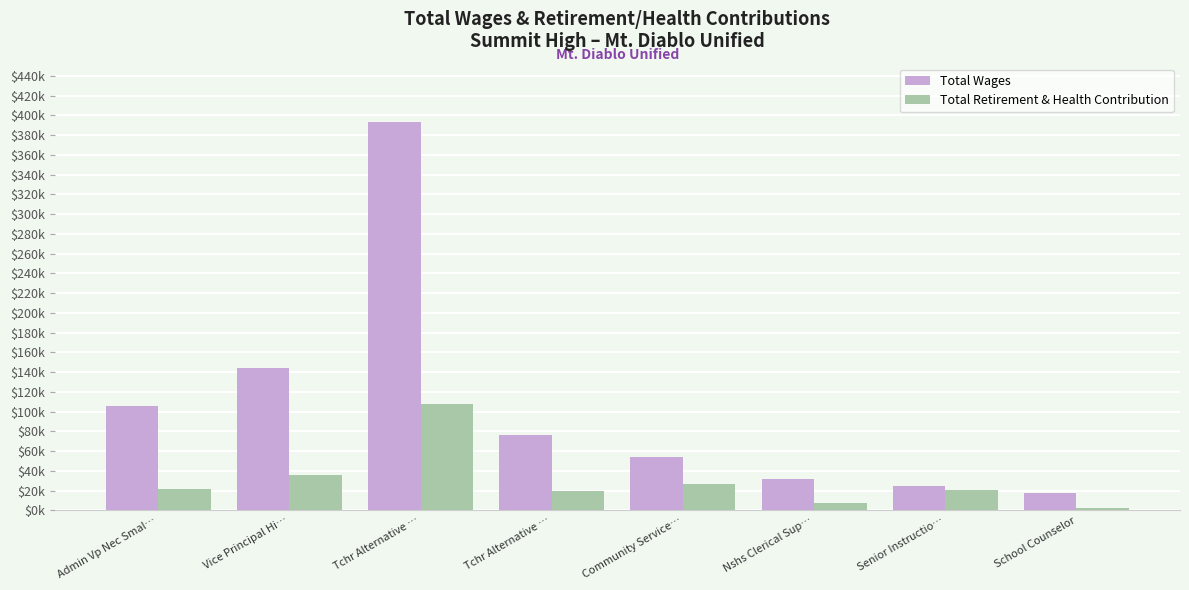

Is it true that Total Retirement & Health Contribution equals 7223 at Senior Instructio…?

False